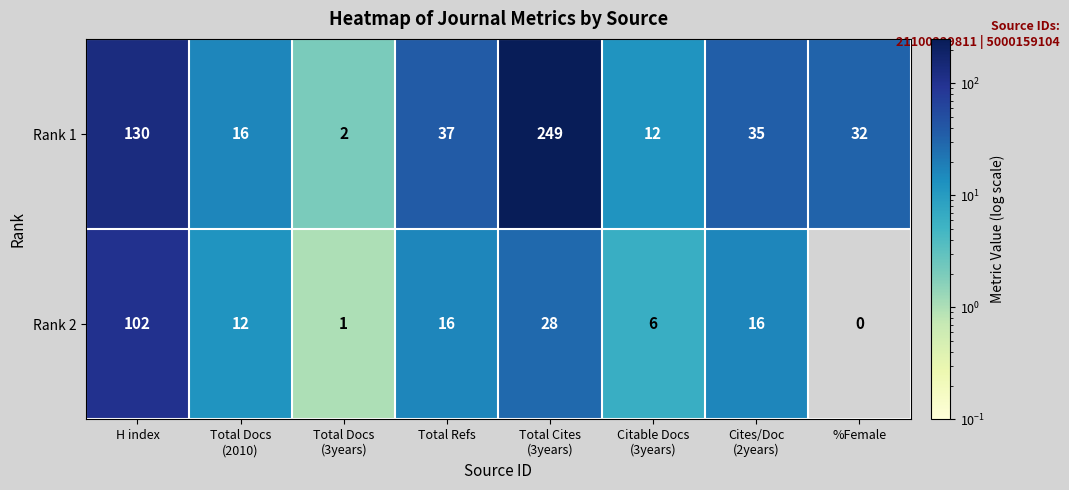

Which series has the largest total across all categories?

Rank 1